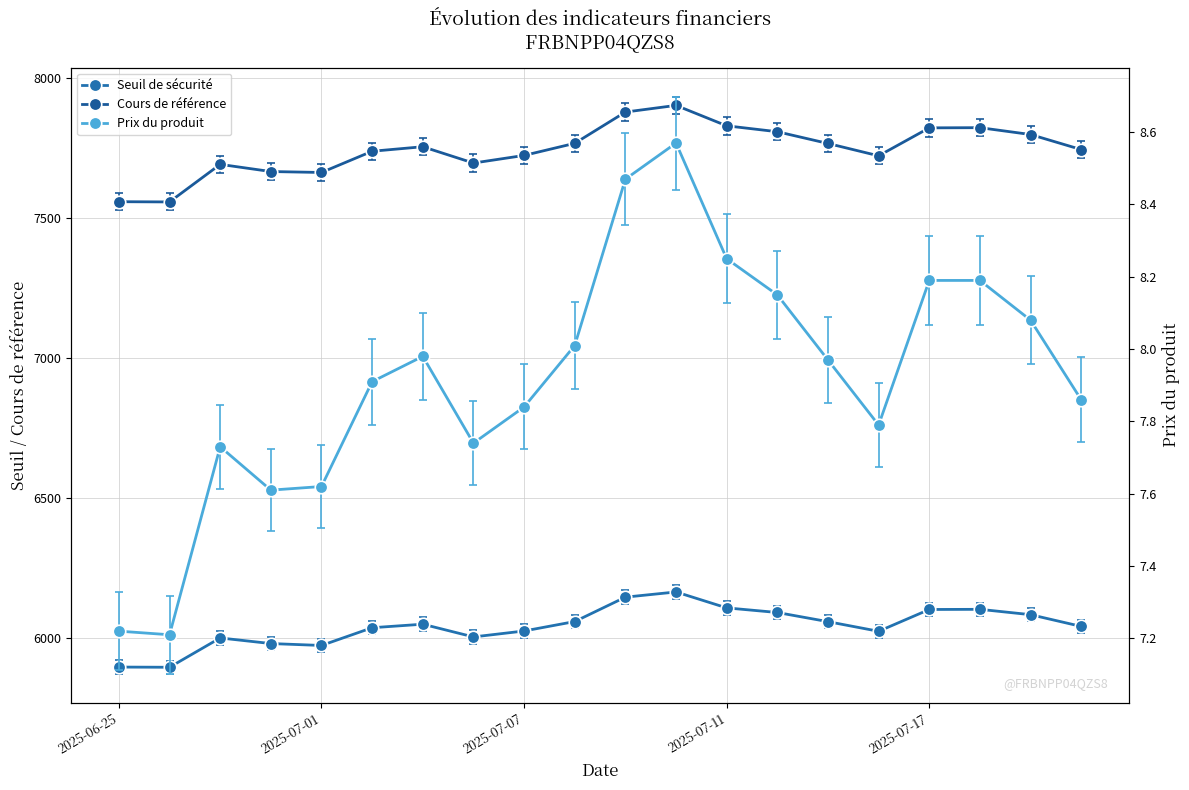

Reading right to left, extract all data points from this chart.

Seuil de sécurité: 2025-07-22=6040.6	2025-07-21=6082.6	2025-07-18=6101.7	2025-07-17=6101.2	2025-07-16=6023.2	2025-07-15=6057.6	2025-07-14=6090.4	2025-07-11=6106.8	2025-07-10=6163.8	2025-07-09=6145.2	2025-07-08=6058.0	2025-07-07=6024.3	2025-07-04=6003.1	2025-07-03=6048.5	2025-07-02=6036.0	2025-07-01=5972.6	2025-06-30=5979.4	2025-06-27=5999.4	2025-06-26=5894.7	2025-06-25=5895.4
Cours de référence: 2025-07-22=7744.4	2025-07-21=7798.2	2025-07-18=7822.7	2025-07-17=7822.0	2025-07-16=7722.1	2025-07-15=7766.2	2025-07-14=7808.2	2025-07-11=7829.3	2025-07-10=7902.2	2025-07-09=7878.5	2025-07-08=7766.7	2025-07-07=7723.5	2025-07-04=7696.3	2025-07-03=7754.6	2025-07-02=7738.4	2025-07-01=7662.6	2025-06-30=7665.9	2025-06-27=7691.6	2025-06-26=7557.3	2025-06-25=7558.2
Prix du produit: 2025-07-22=7.9	2025-07-21=8.1	2025-07-18=8.2	2025-07-17=8.2	2025-07-16=7.8	2025-07-15=8.0	2025-07-14=8.2	2025-07-11=8.2	2025-07-10=8.6	2025-07-09=8.5	2025-07-08=8.0	2025-07-07=7.8	2025-07-04=7.7	2025-07-03=8.0	2025-07-02=7.9	2025-07-01=7.6	2025-06-30=7.6	2025-06-27=7.7	2025-06-26=7.2	2025-06-25=7.2